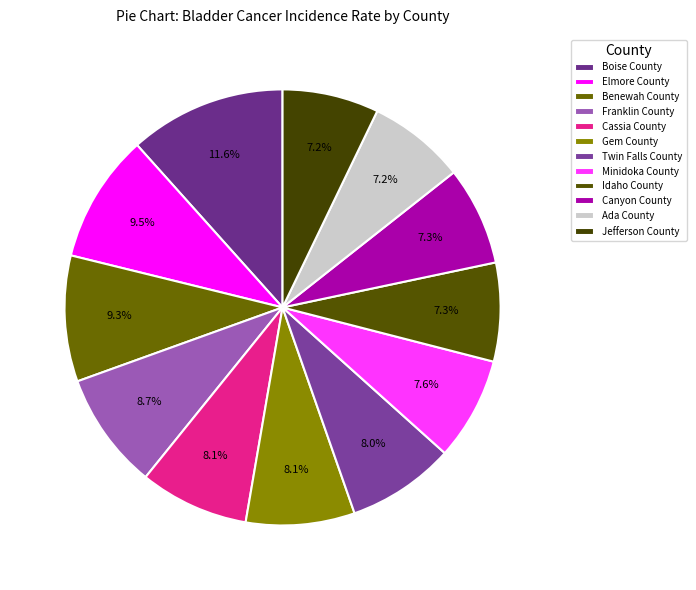

Combined, what portion of the pie is Ada County and Boise County?

18.8%